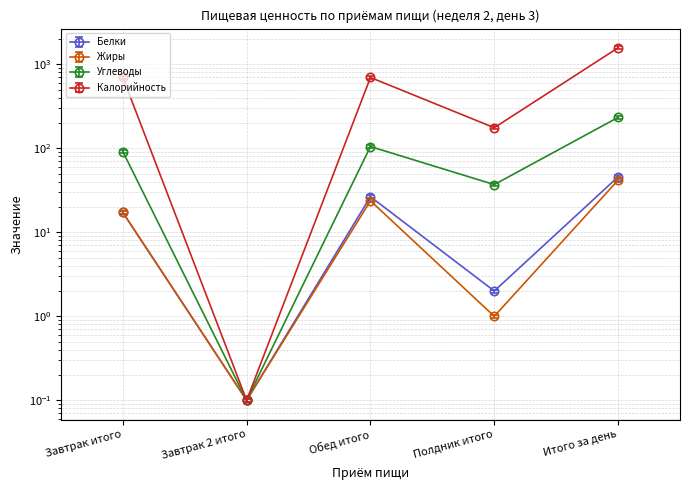

Rank the series by their maximum value, from highest to lowest.

Калорийность, Углеводы, Белки, Жиры